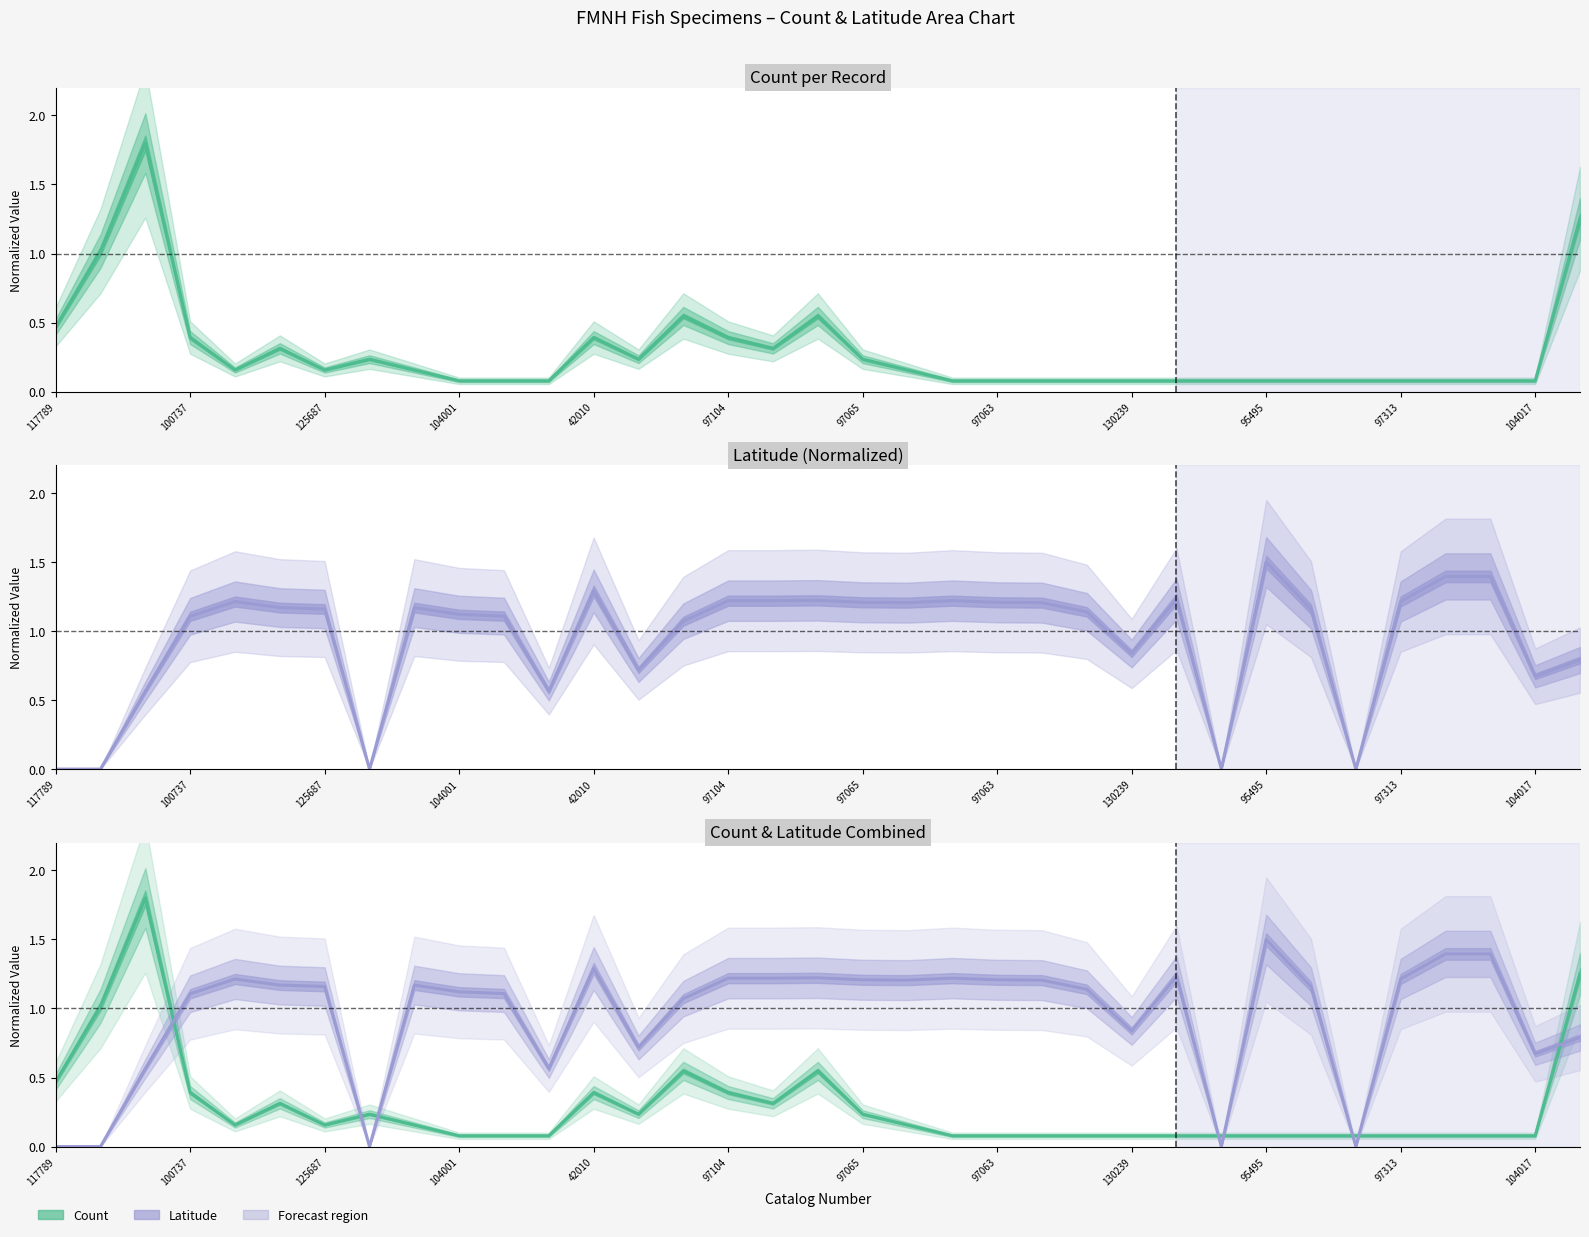

Is it true that Count equals 0.9 at 14?

False